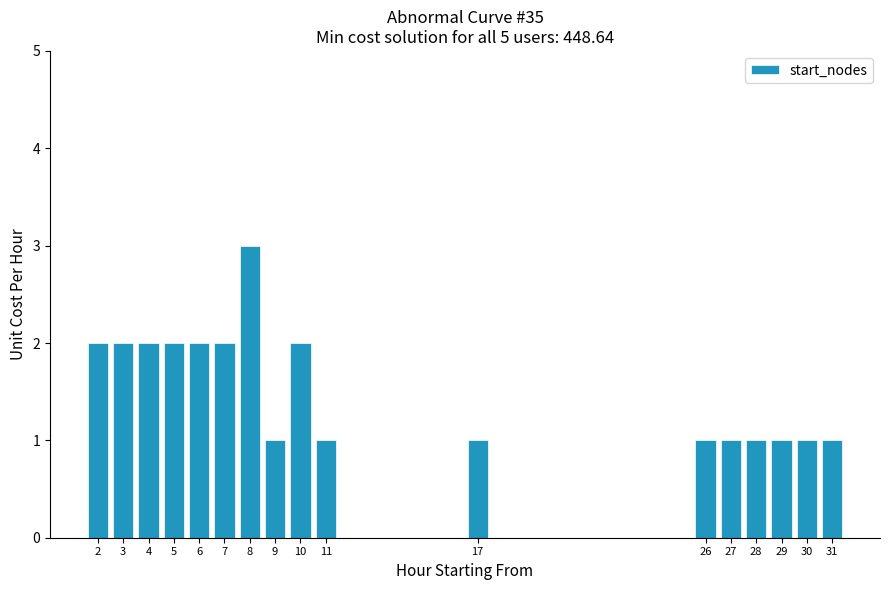

Reading right to left, transcribe all the data shown in this chart.

31=1	30=1	29=1	28=1	27=1	26=1	17=1	11=1	10=2	9=1	8=3	7=2	6=2	5=2	4=2	3=2	2=2